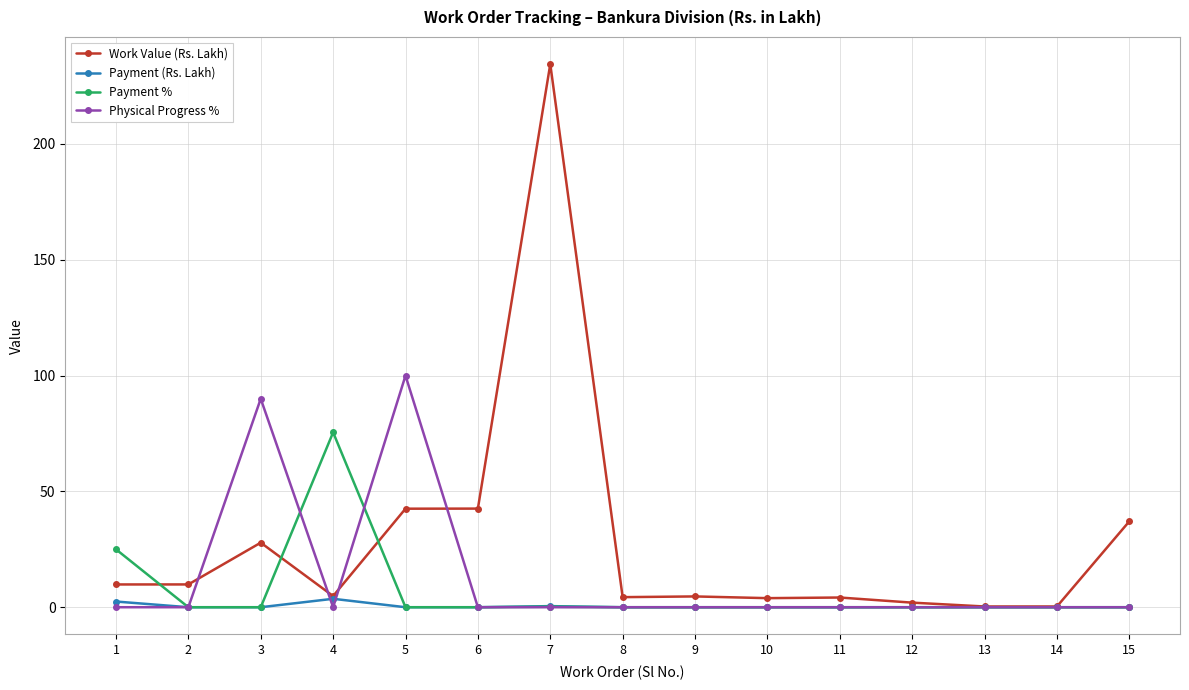

What is the greatest value displayed?

234.5